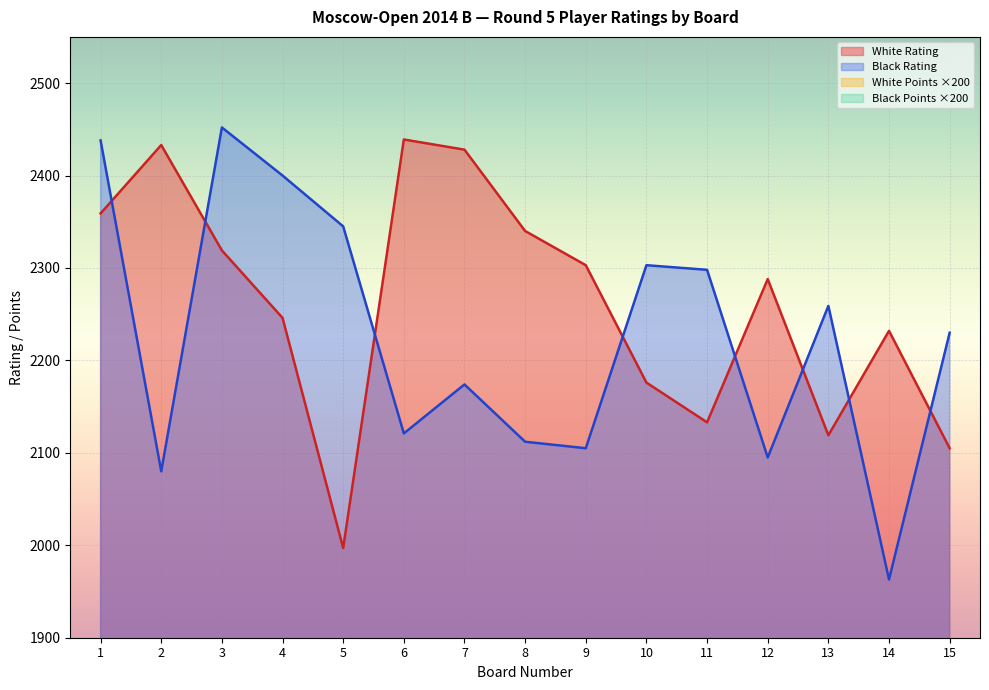

Reading right to left, transcribe all the data shown in this chart.

White Rating: 2105	2232	2119	2288	2133	2176	2303	2340	2428	2439	1997	2246	2319	2433	2359
Black Rating: 2230	1963	2259	2095	2298	2303	2105	2112	2174	2121	2345	2400	2452	2080	2438
White Points: 600	600	600	600	600	600	600	600	600	600	700	700	700	800	800
Black Points: 600	600	600	600	600	600	600	600	600	600	700	700	700	800	800